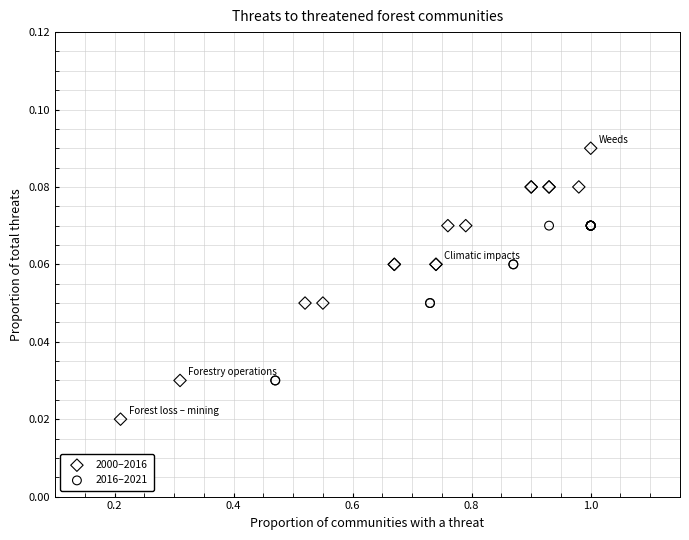

Which series contains the lowest Y value?

2000–2016